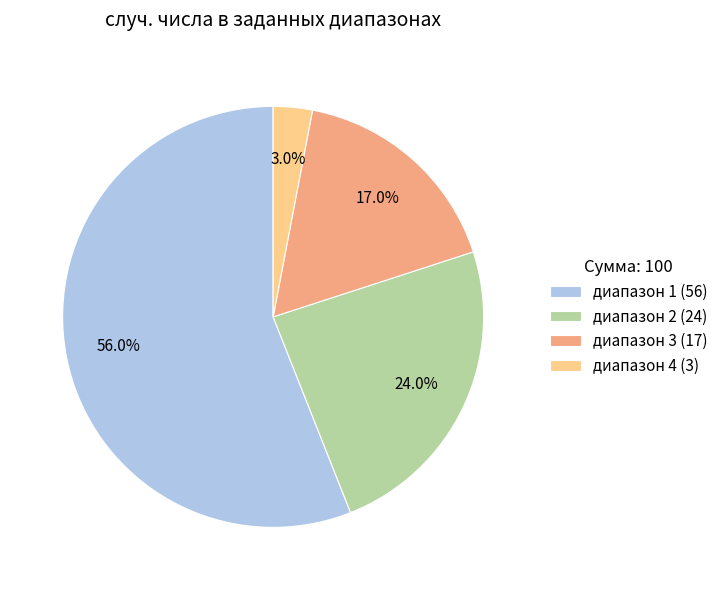

What is the smallest slice in the pie chart?

диапазон 4 (3)